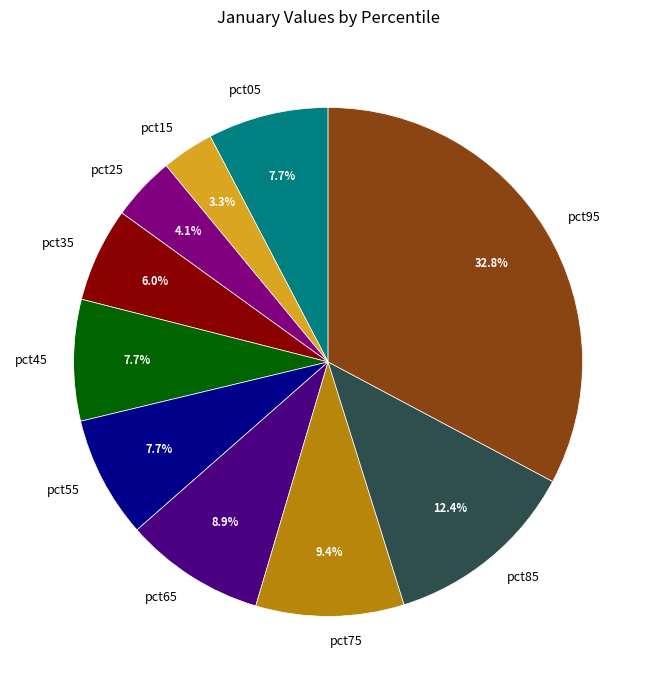

Which slice is the smallest?

pct15